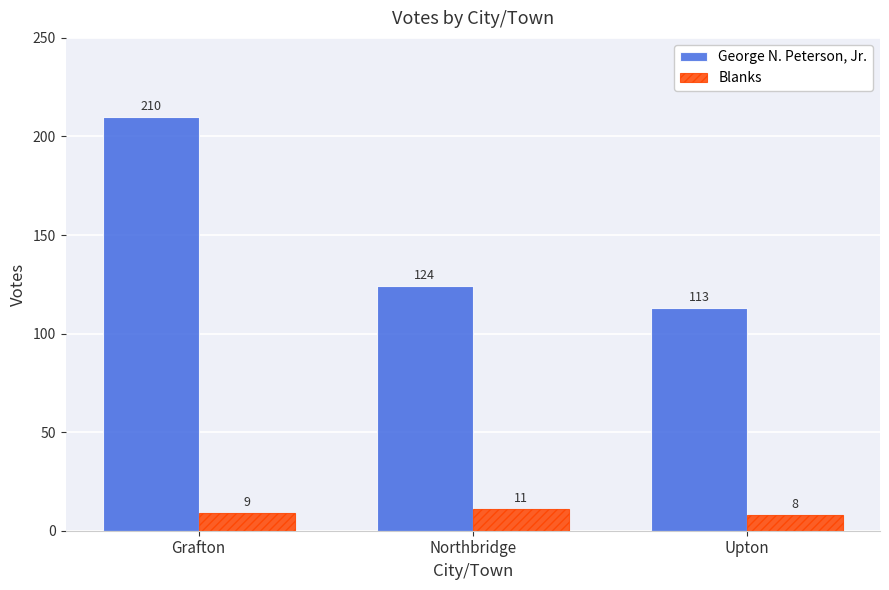

What is the label of the 2nd bar from the left?

Northbridge